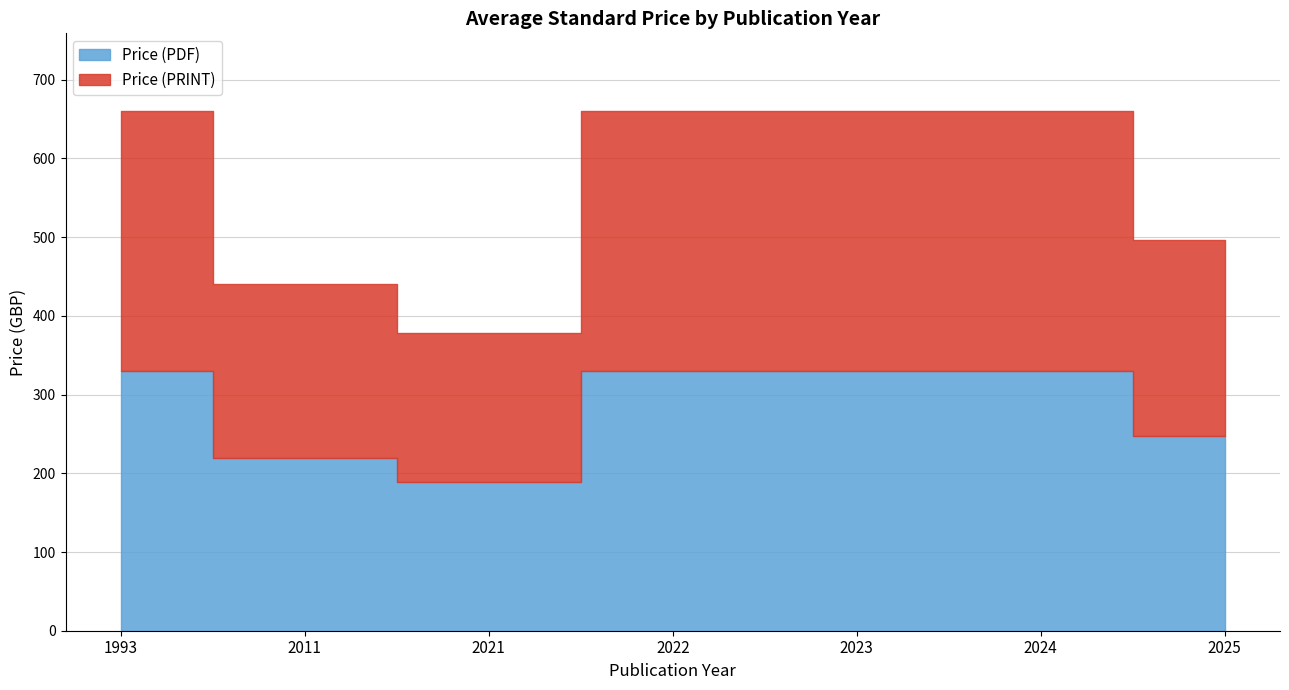

Which series has the widest spread of values?

Price (PDF)